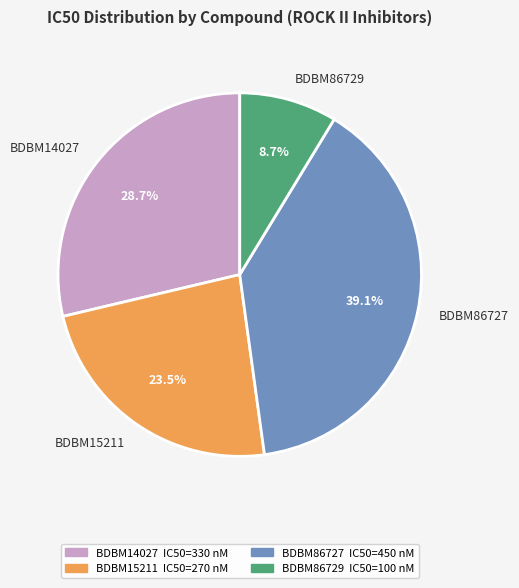

Is BDBM15211 the majority of the pie?

No